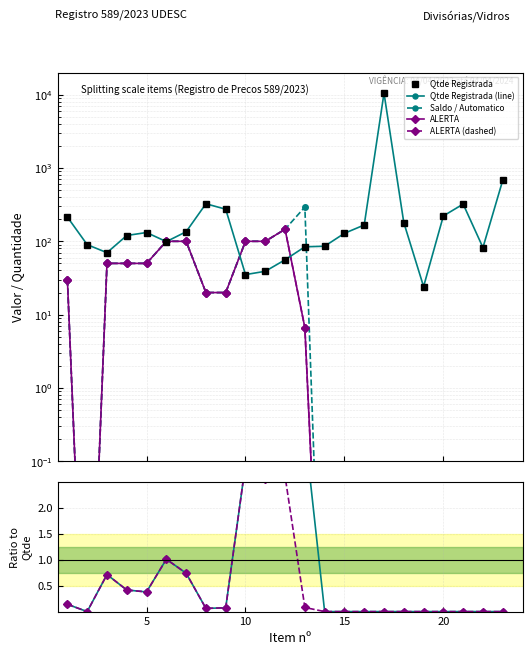

True or false: Saldo and Qtde Registrada cross at least once.

True